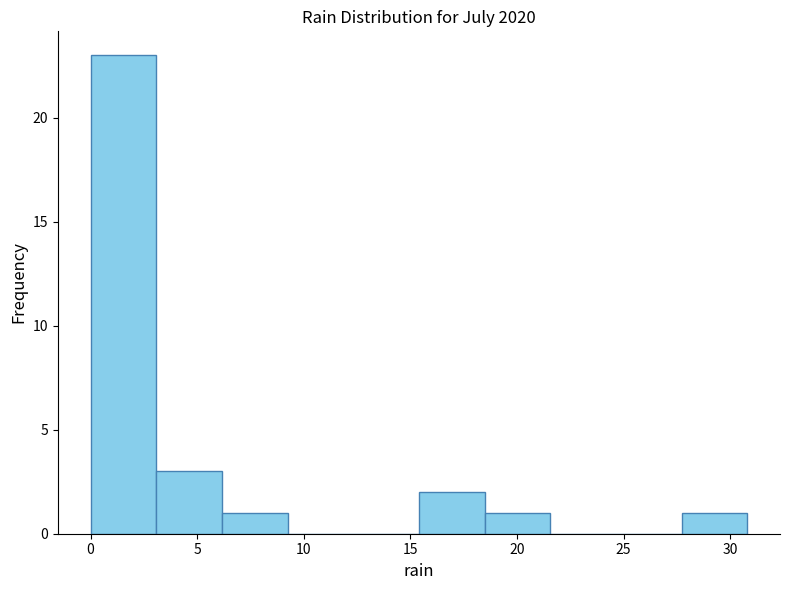

Over which range of the x-axis is the bar tallest?

0.0 to 3.0